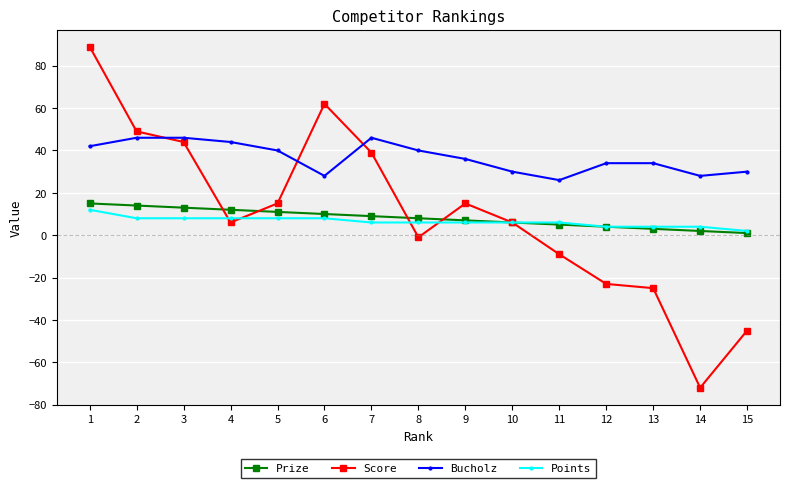

Is the value of Bucholz at 9 greater than the value of Prize at 4?

Yes